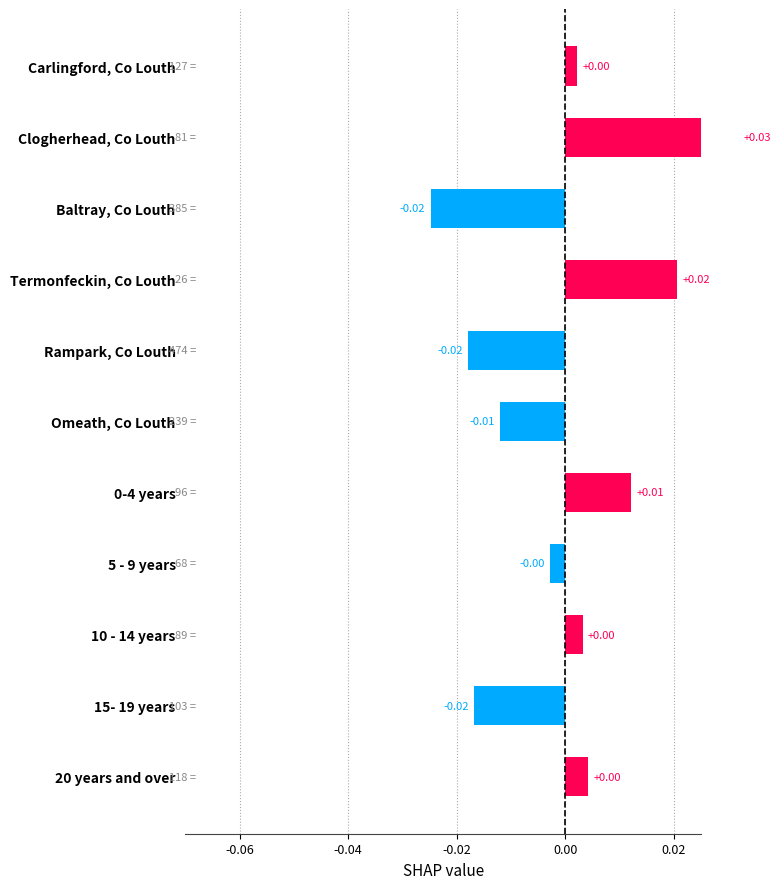

The chart shows a value of 0.0 at Carlingford, Co Louth. True or false?

False